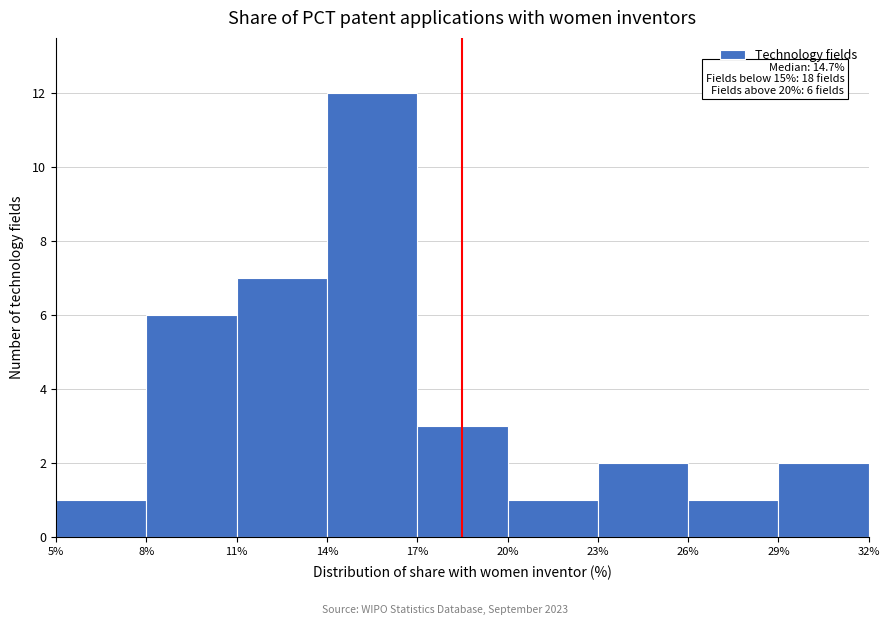

Which range on the x-axis has the tallest bar?

14% to 17%